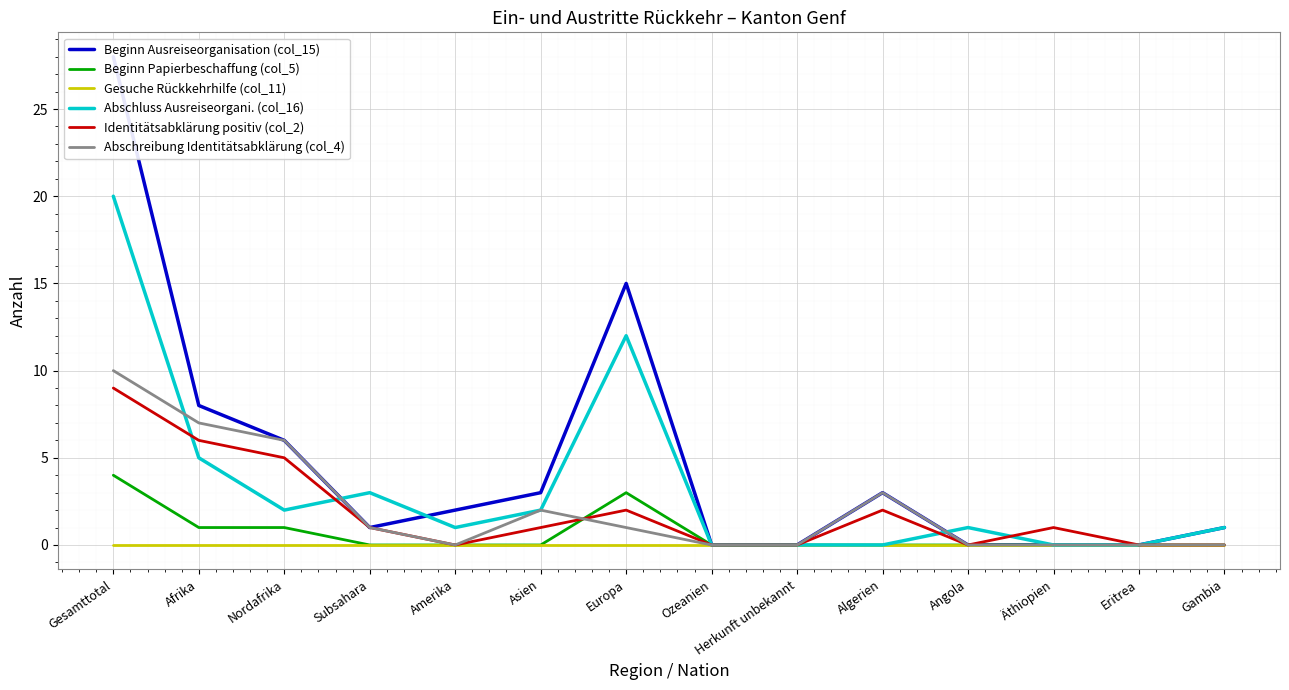

Which series has the largest total across all categories?

Beginn Ausreiseorganisation (col_15)